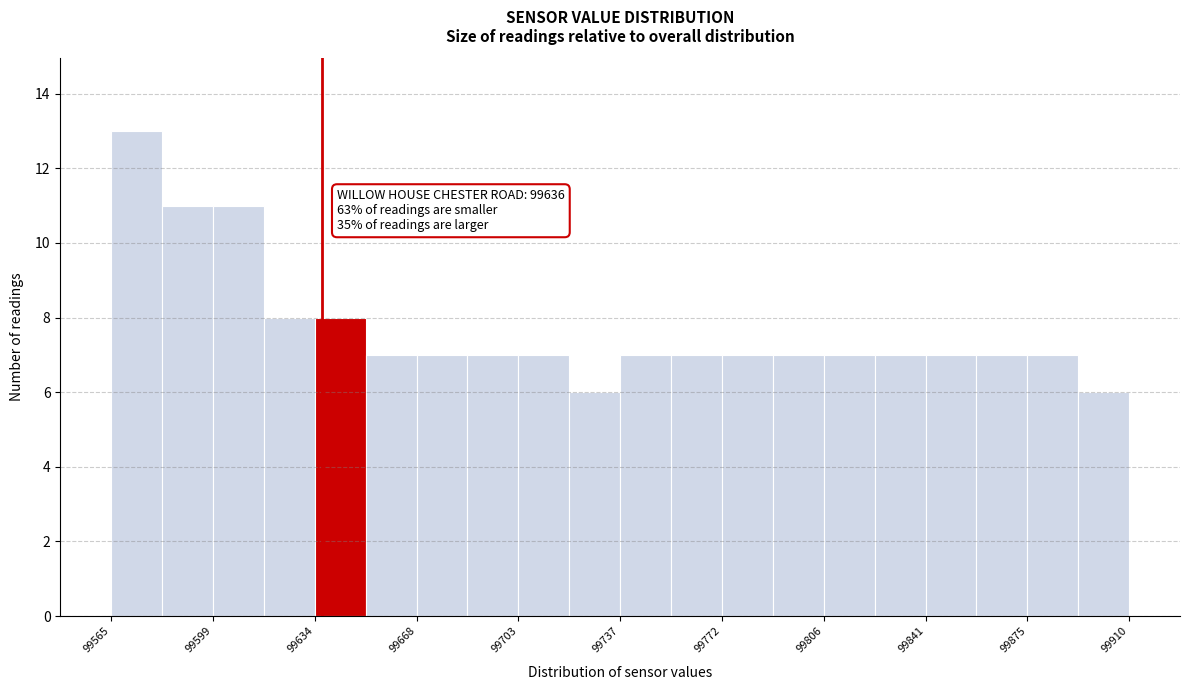

Read against the x-axis, roughly where is the centre of the tallest bar?

99575